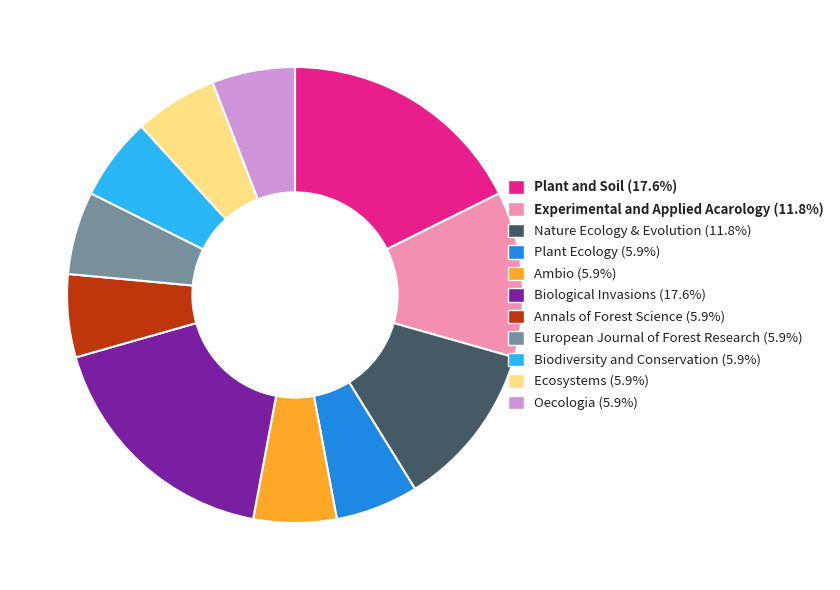

Does Plant and Soil (17.6%) represent more than half of the total?

No